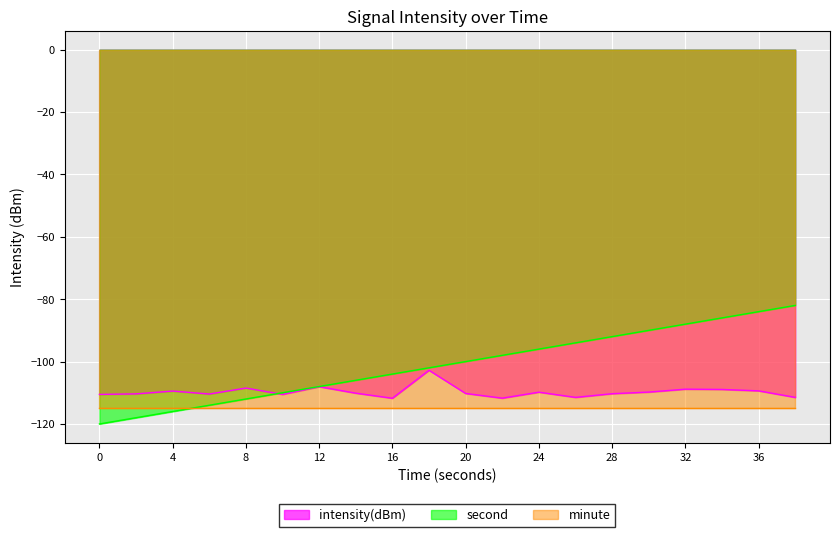

Between 20 and 34, which series saw the biggest shift?

second